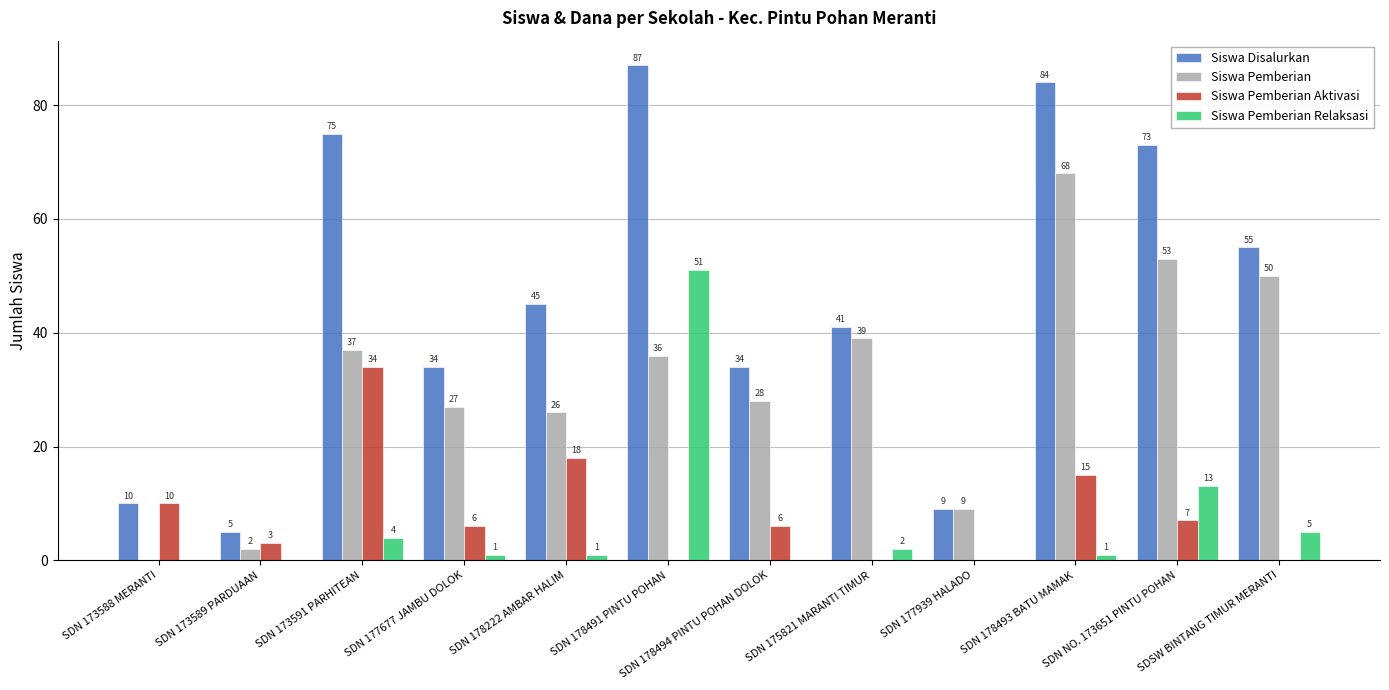

What is the total value across all series at SDN 178222 AMBAR HALIM?

90